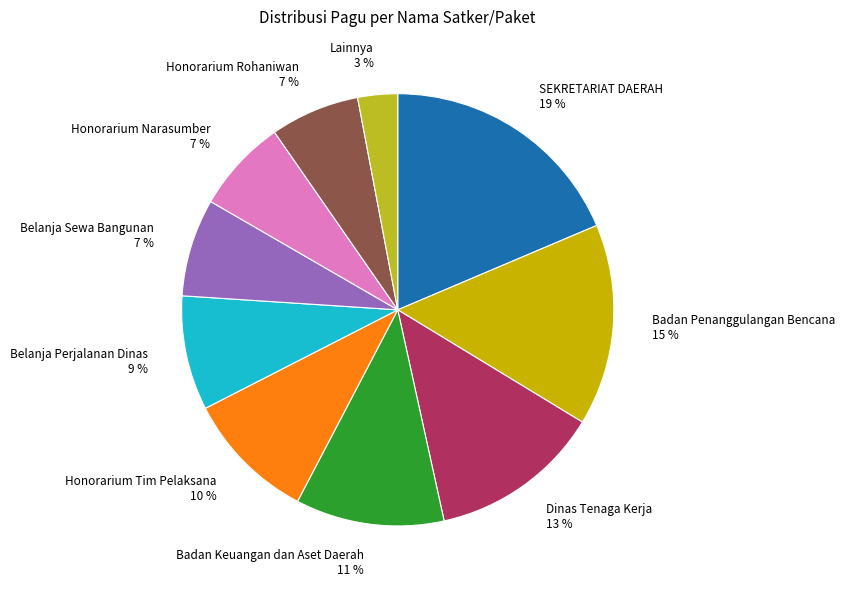

To the nearest percent, what portion does Honorarium Narasumber 7 % represent?

7%